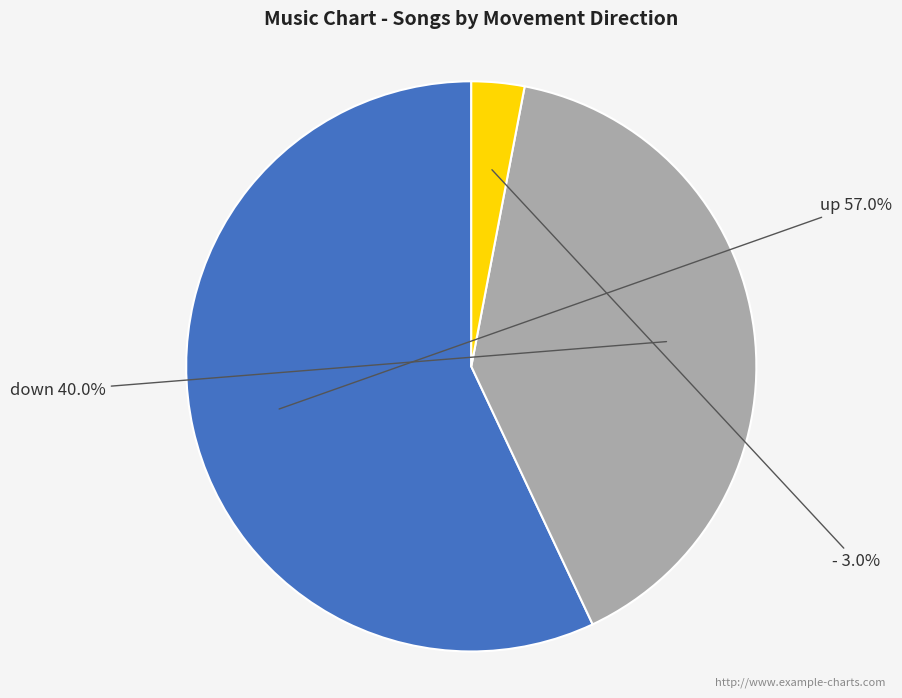

Is there a majority slice in this chart?

Yes